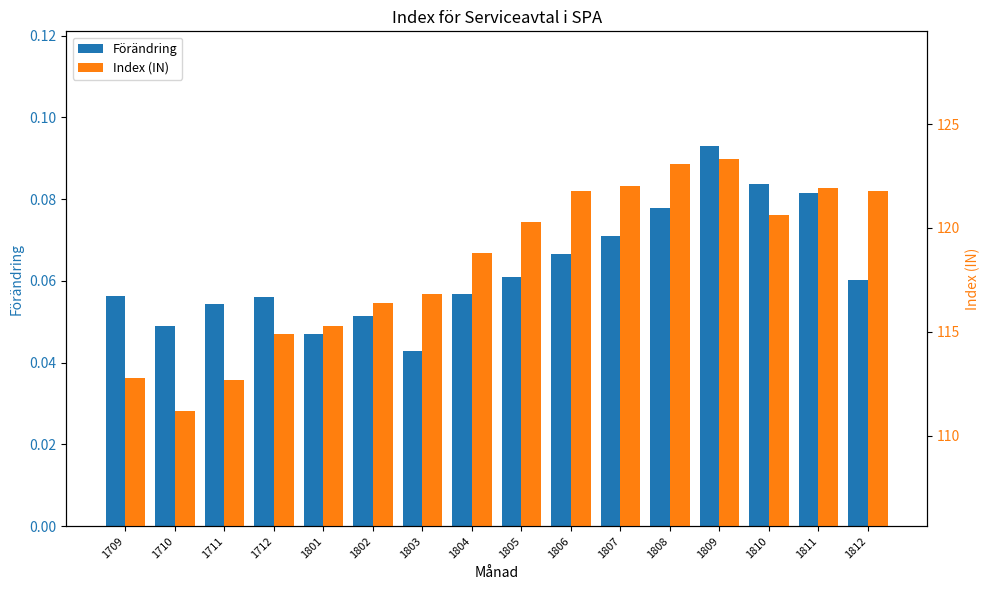

List the series in order of their overall mean, highest first.

Index (IN), Förändring